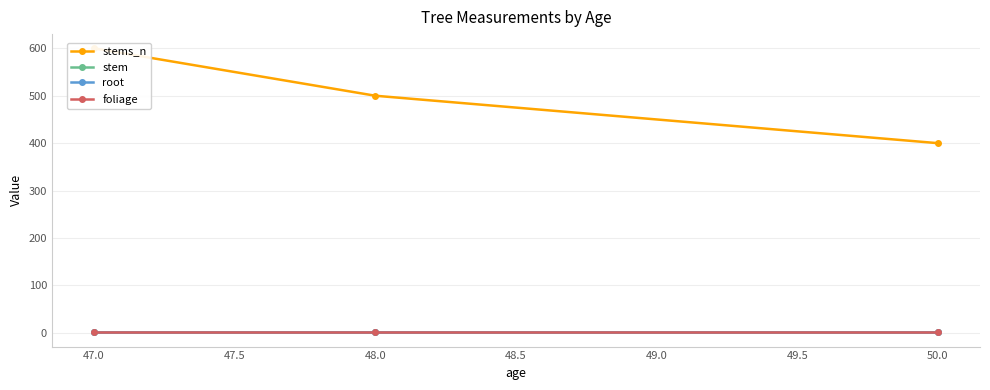

Between 48.0 and 50.0, which is larger?

48.0